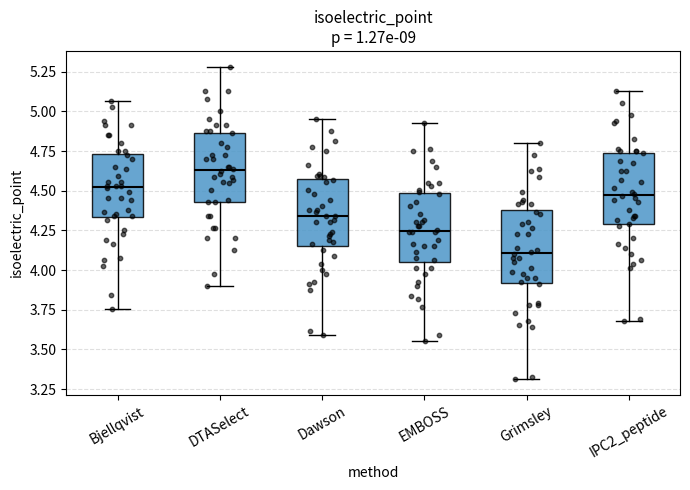

Which box's median line is the highest?

DTASelect